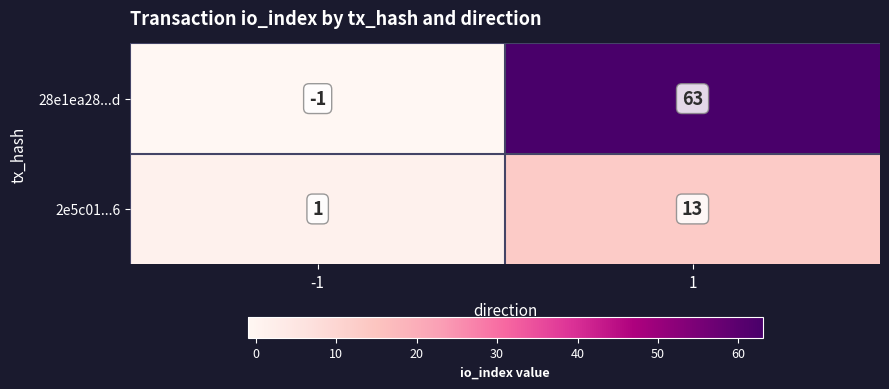

What is the sum of the 2e5c01...6 values at 1 and -1?

14